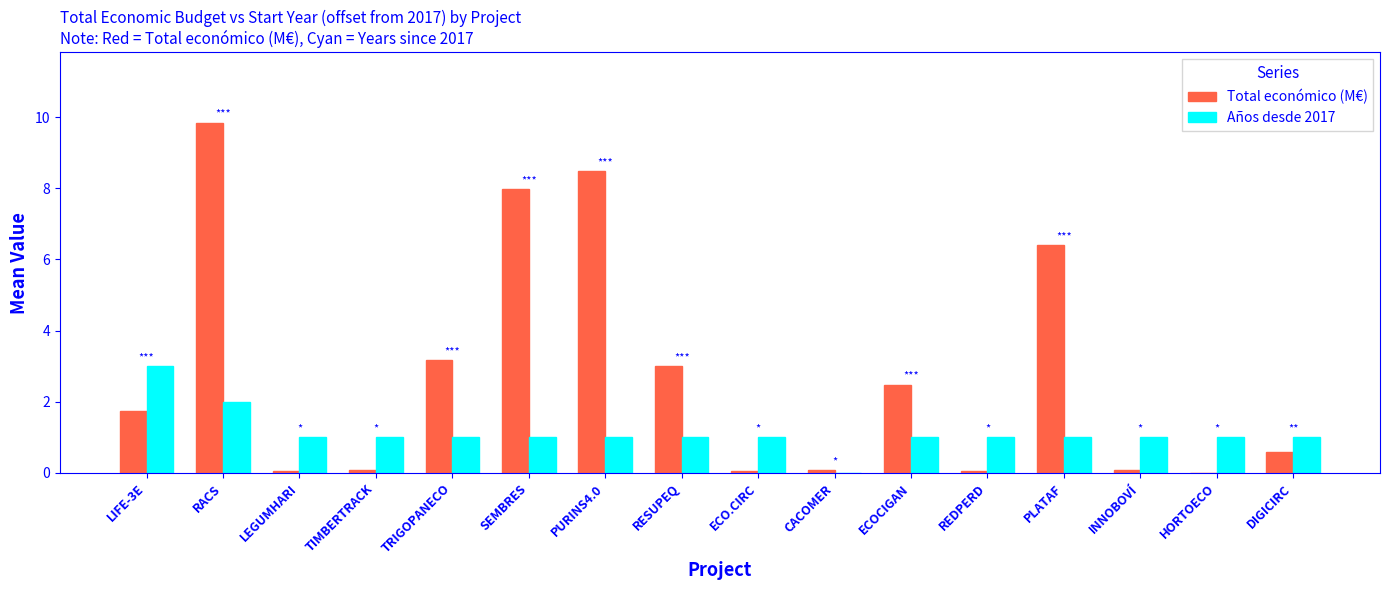

What is the greatest value displayed?

9.8